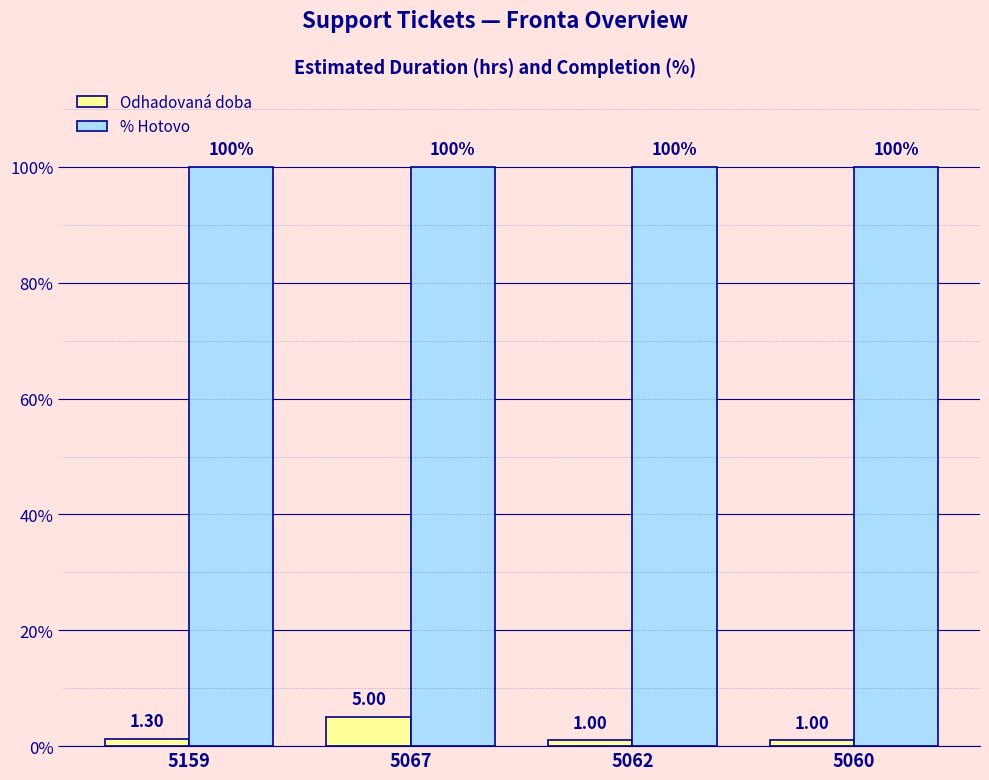

Is it true that Odhadovaná doba equals 5.0 at 5067?

True